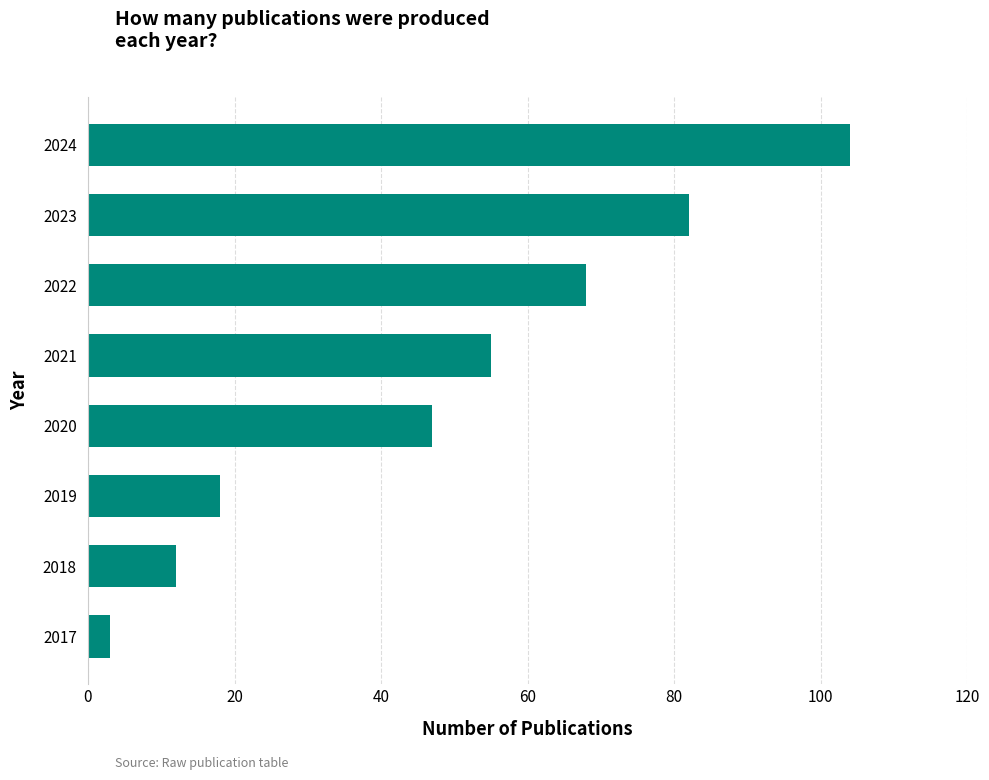

What is the maximum value shown in the chart?

104